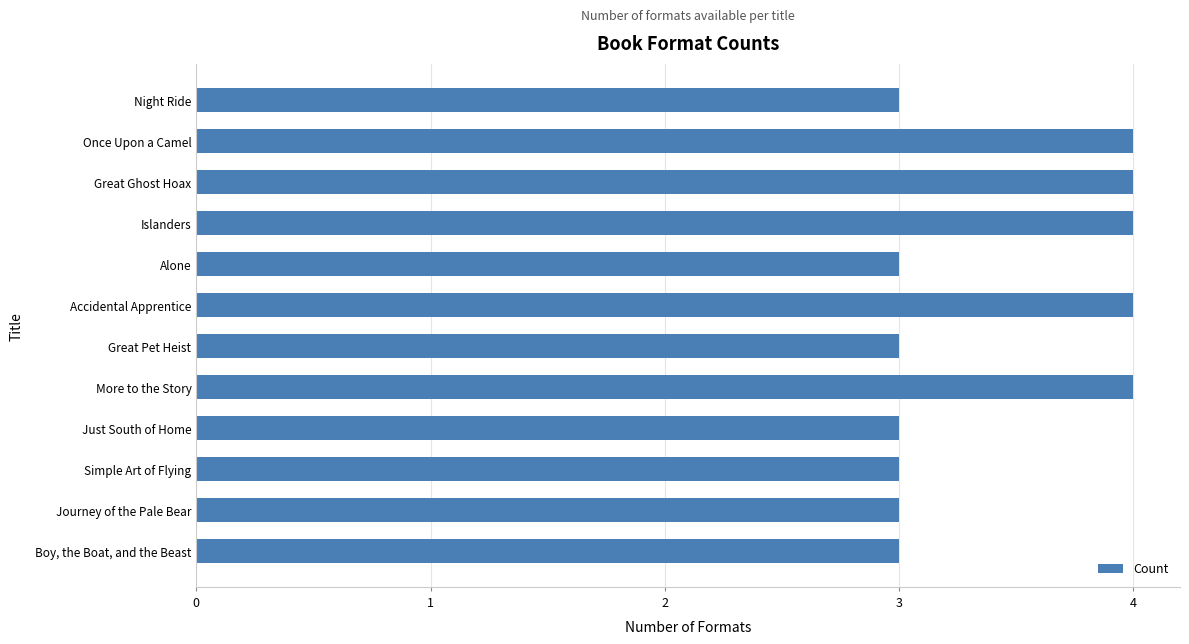

Is it true that the value at Just South of Home is 3?

True